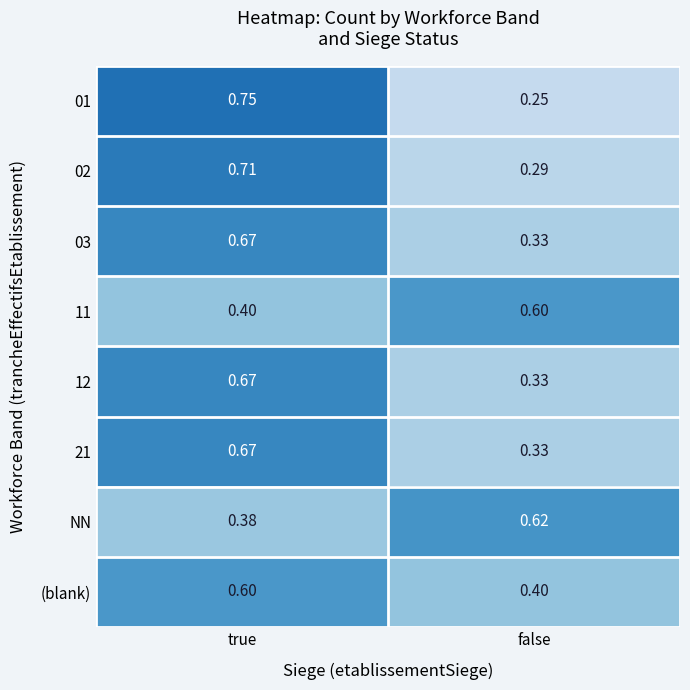

What is the difference between the highest and lowest values at true?

0.4